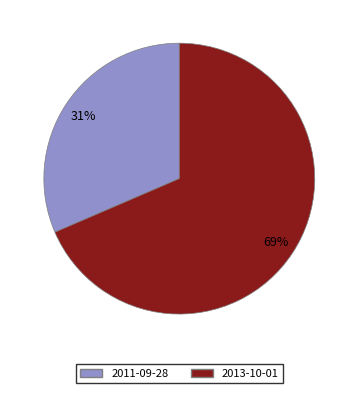

Which slice is the largest?

2013-10-01